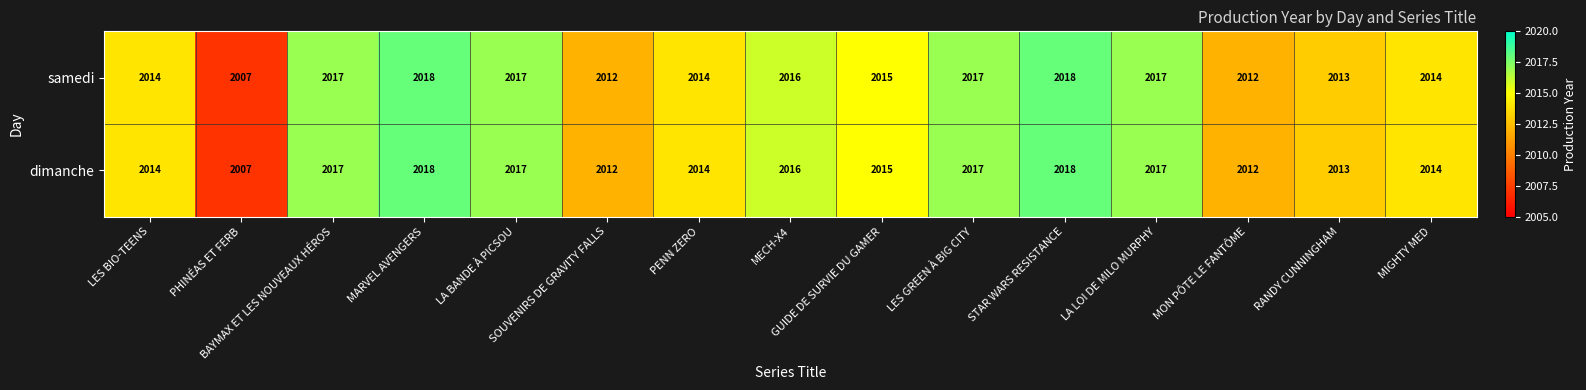

What is the total value across all series at MIGHTY MED?

4028